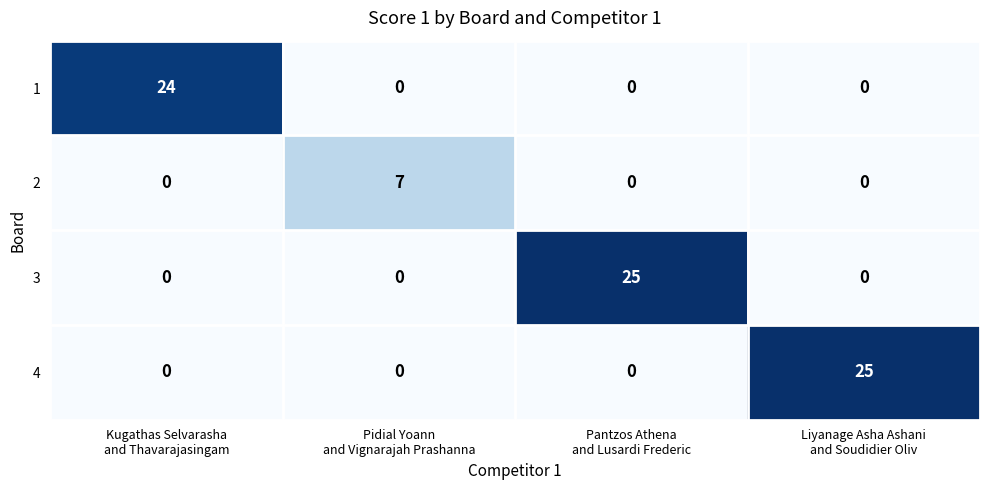

What is the maximum value for 4?

25